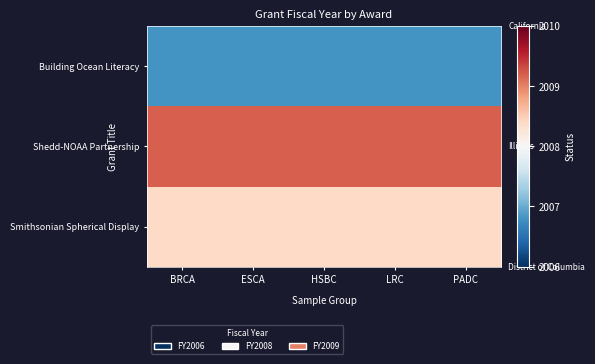

What is the total value across all series at PADC?

0.2